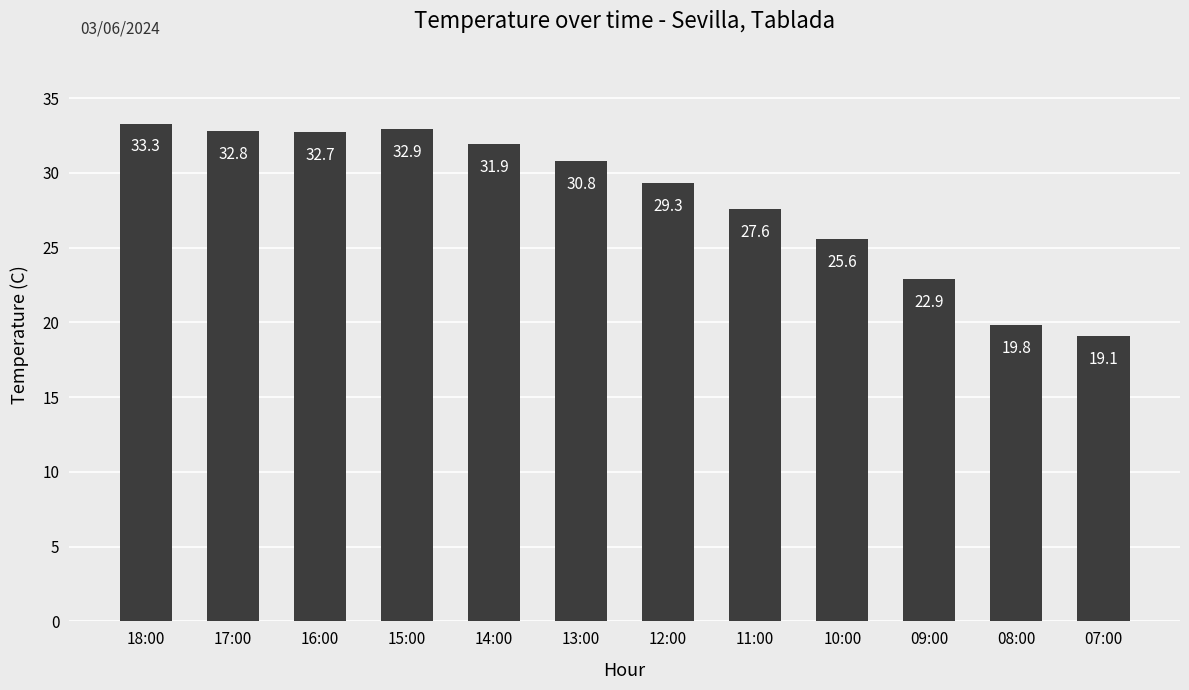

List the labels in order of value, largest first.

18:00, 15:00, 17:00, 16:00, 14:00, 13:00, 12:00, 11:00, 10:00, 09:00, 08:00, 07:00